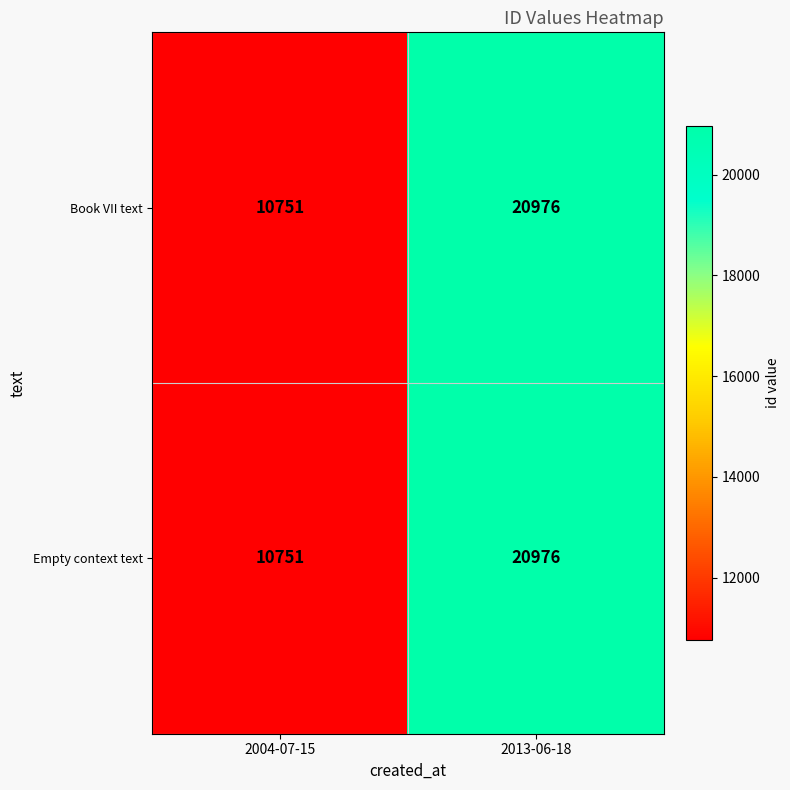

Reading left to right, what are all the values shown in this chart?

Book VII text: 10751	20976
Empty context text: 10751	20976